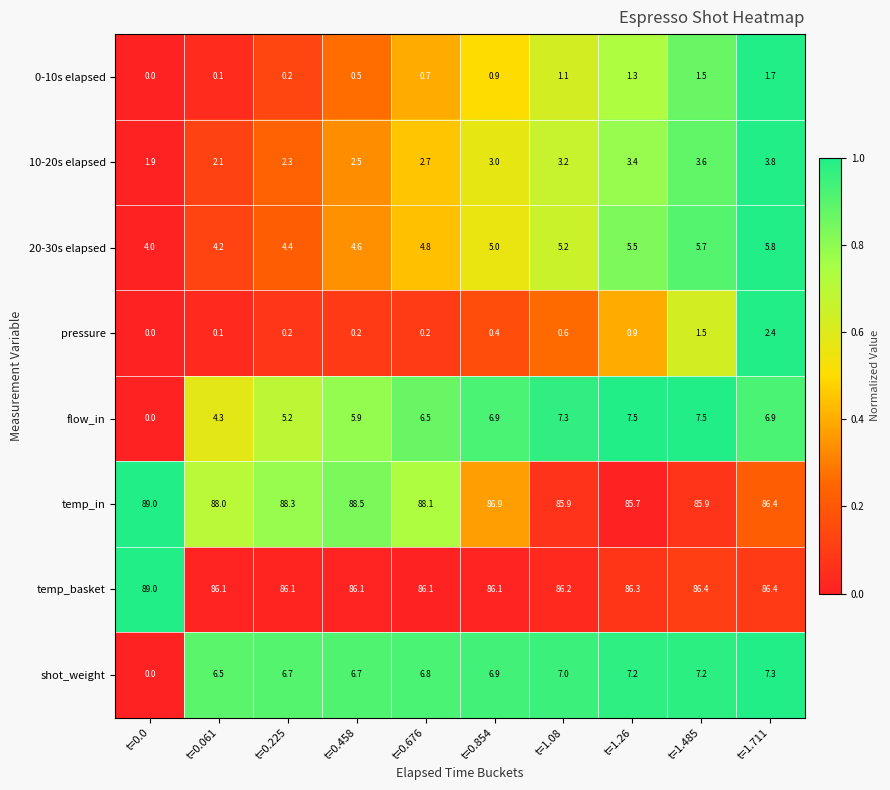

What is the average value of the 0-10s elapsed series?

0.8